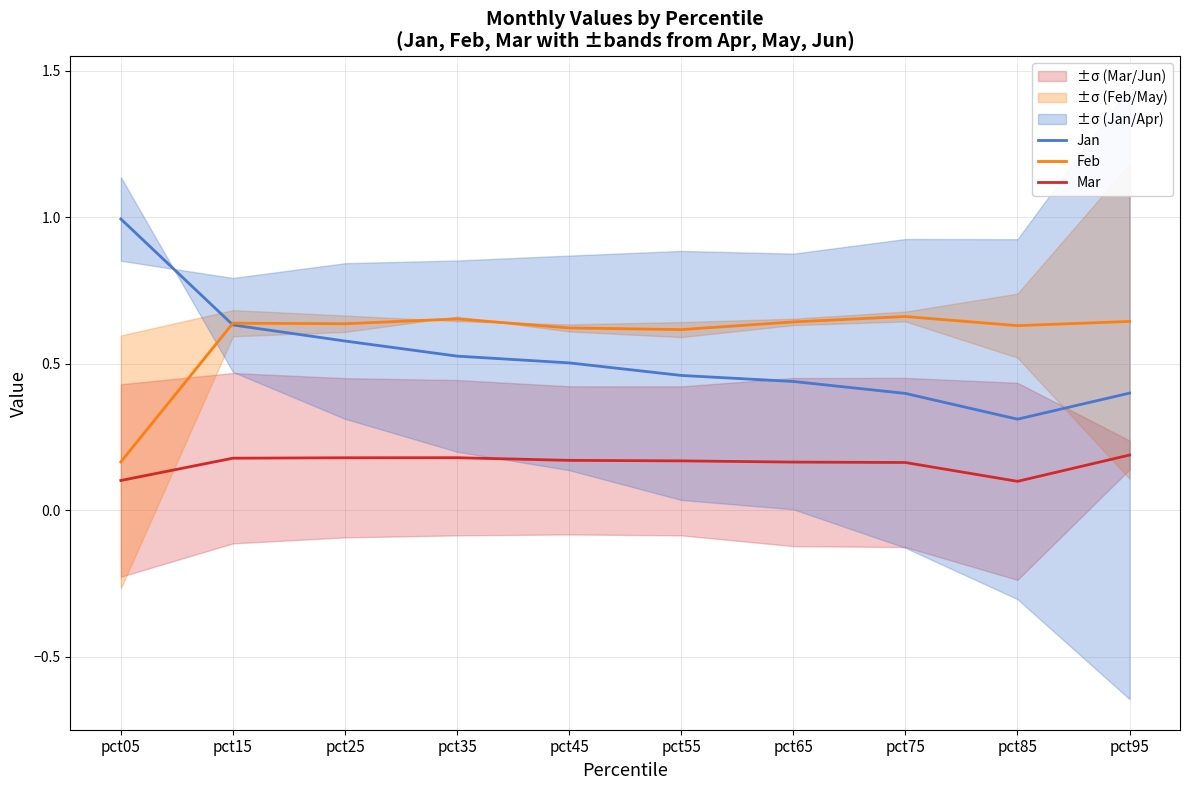

How many interior local valleys does the Mar series have?

1